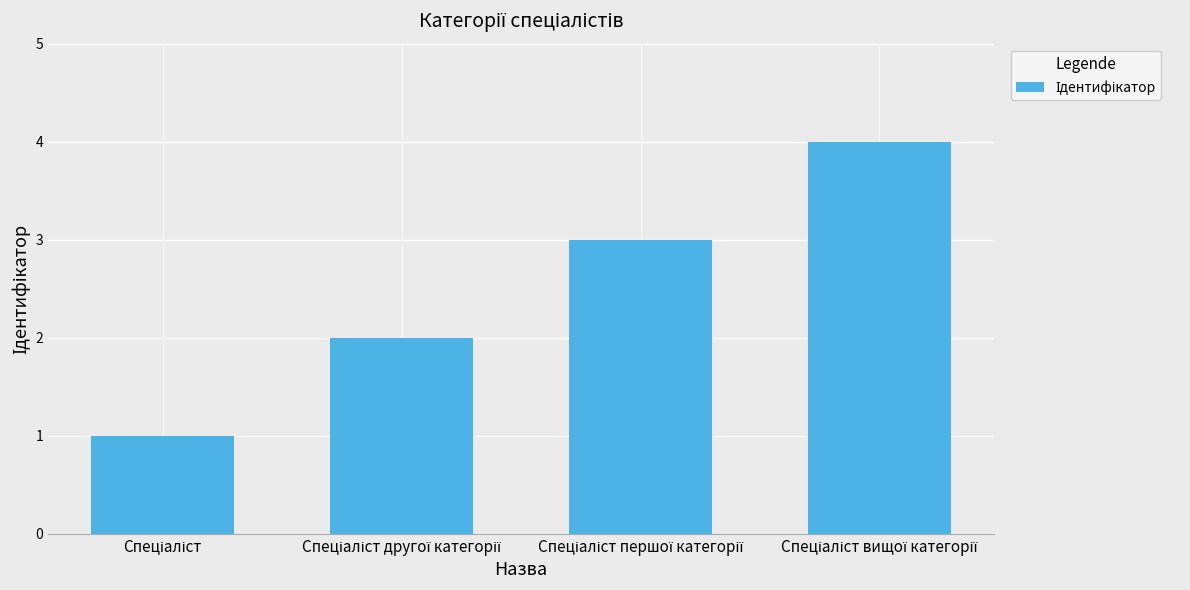

What is the sum of all values?

10